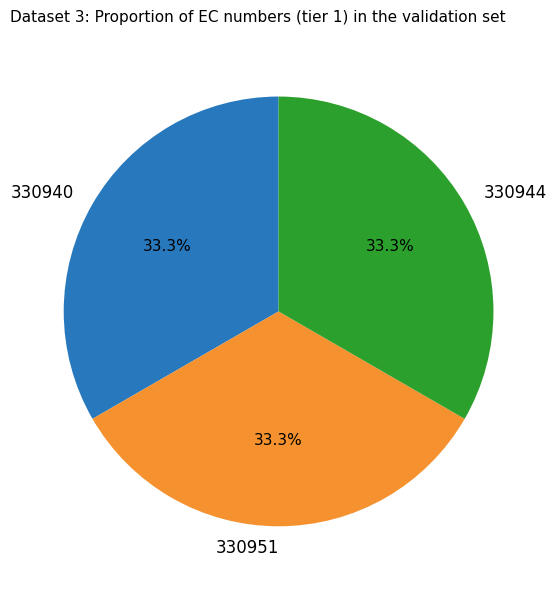

The 330944 slice represents 33% of the pie. True or false?

True